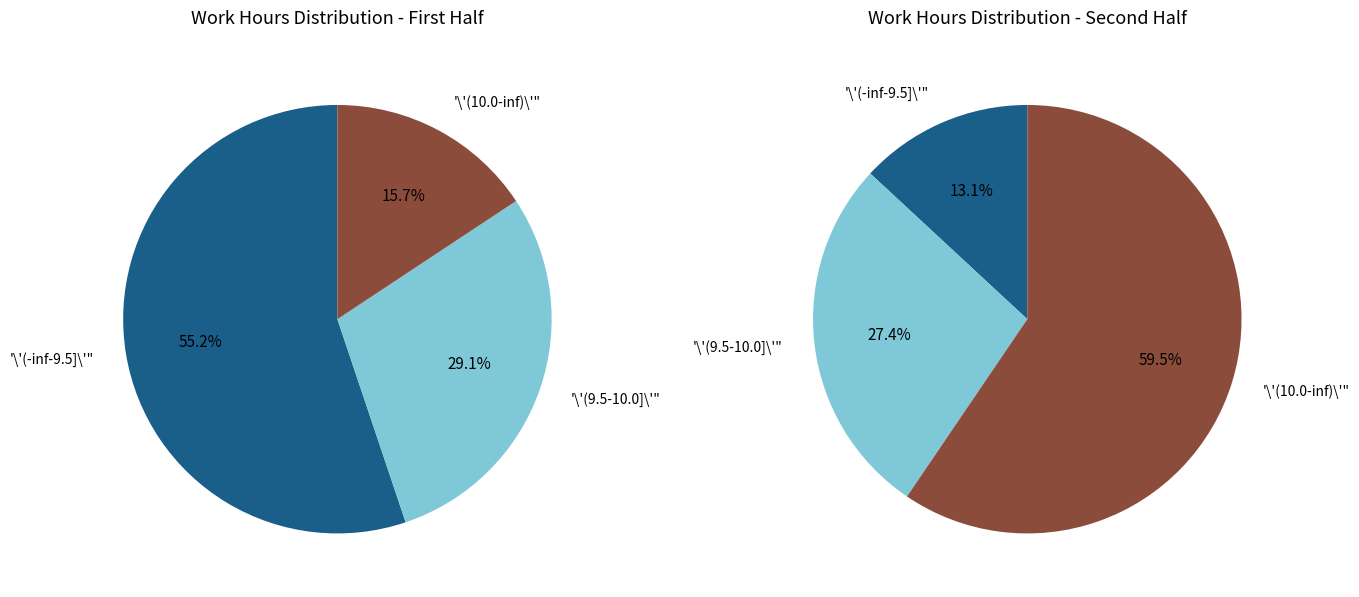

Is Day 4 the majority of the pie?

No